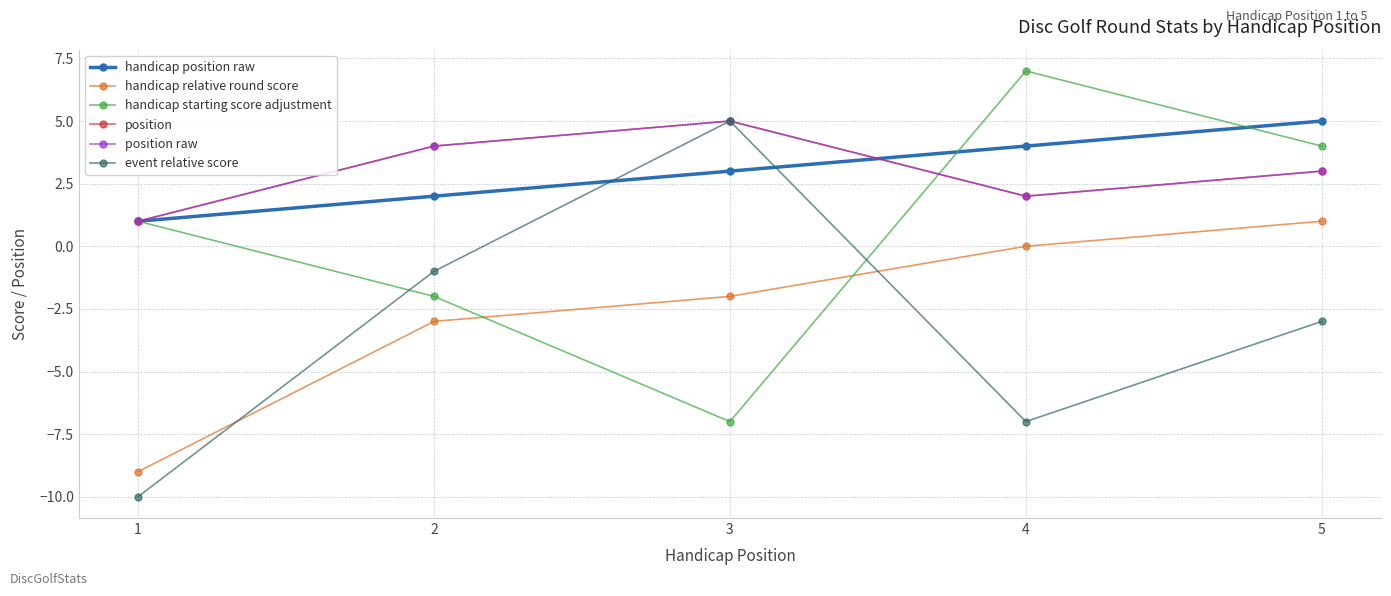

What is the value of the handicap starting score adjustment point at the 3rd from the left?

-7